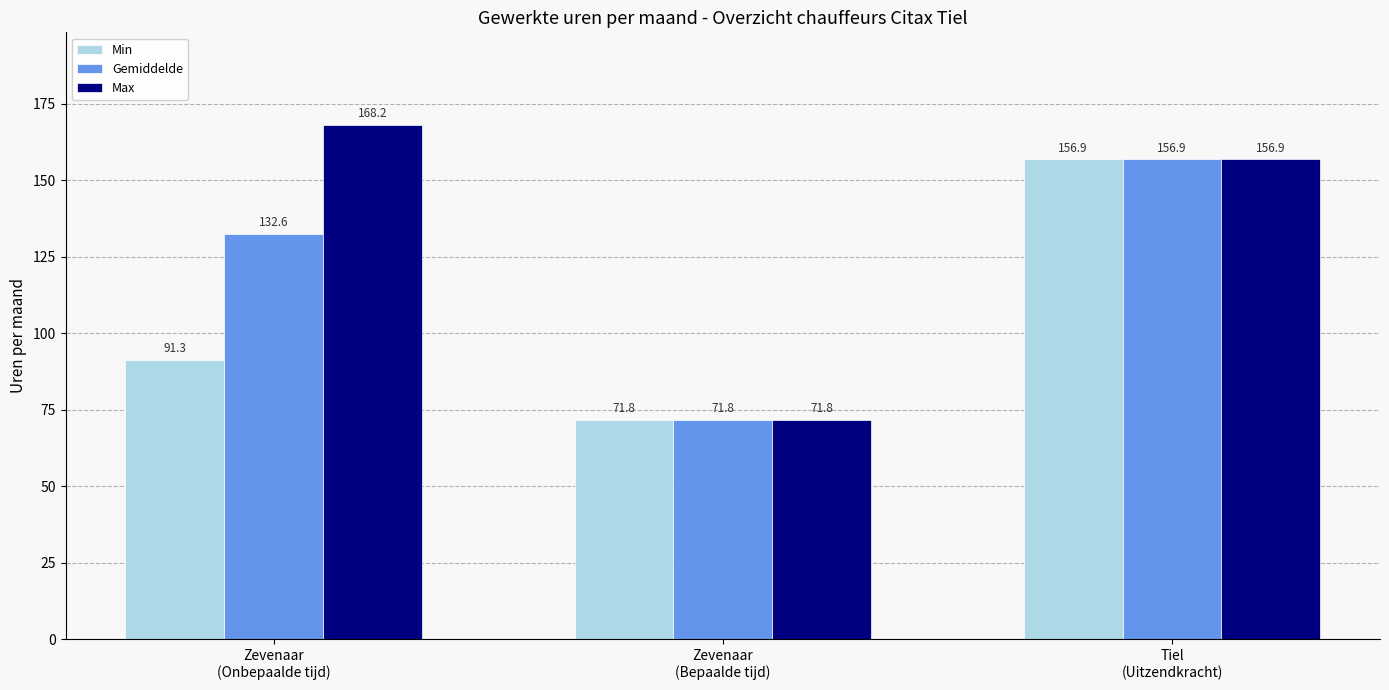

What is the smallest value displayed?

71.8